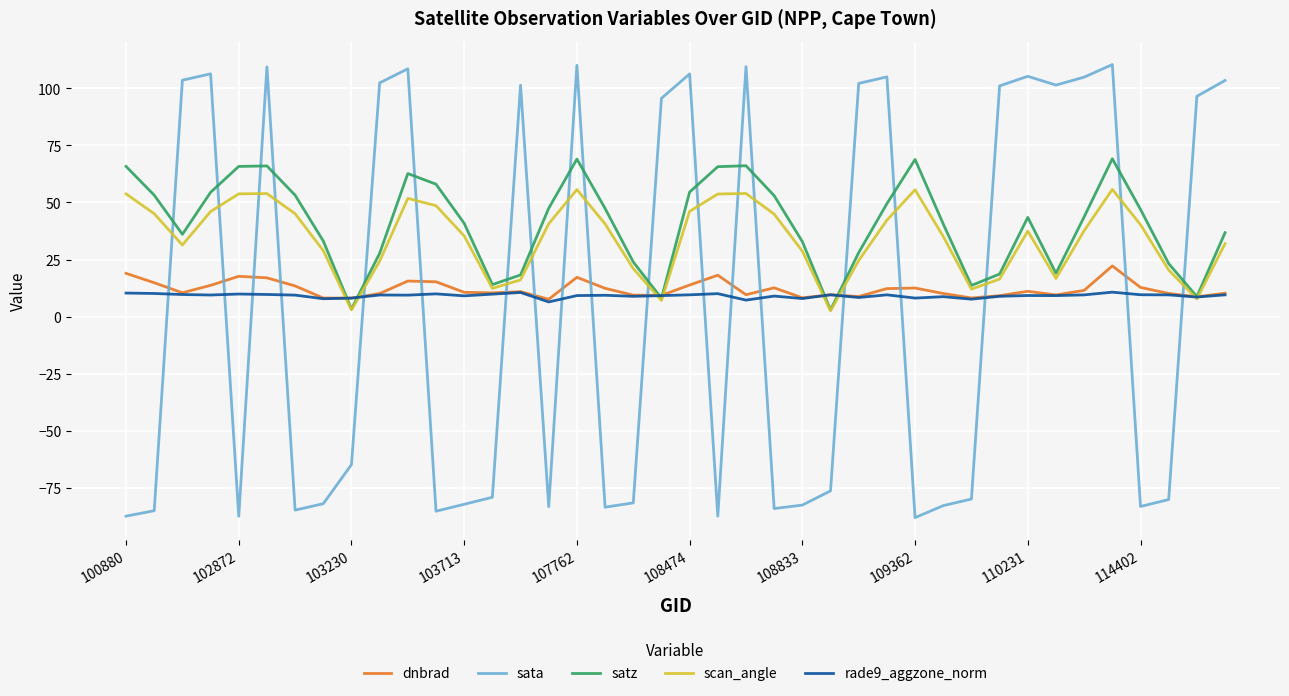

How many lines are shown in the chart?

5